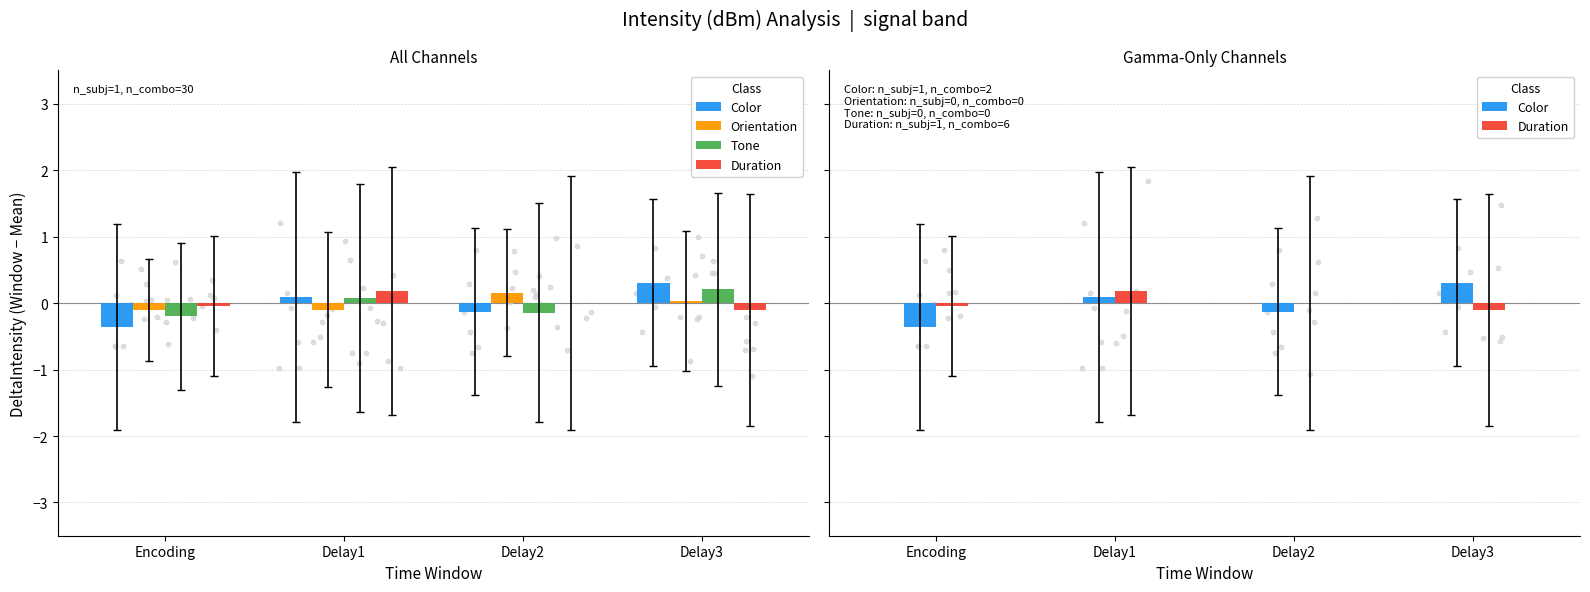

What are all the series names shown in the legend?

Color, Orientation, Tone, Duration